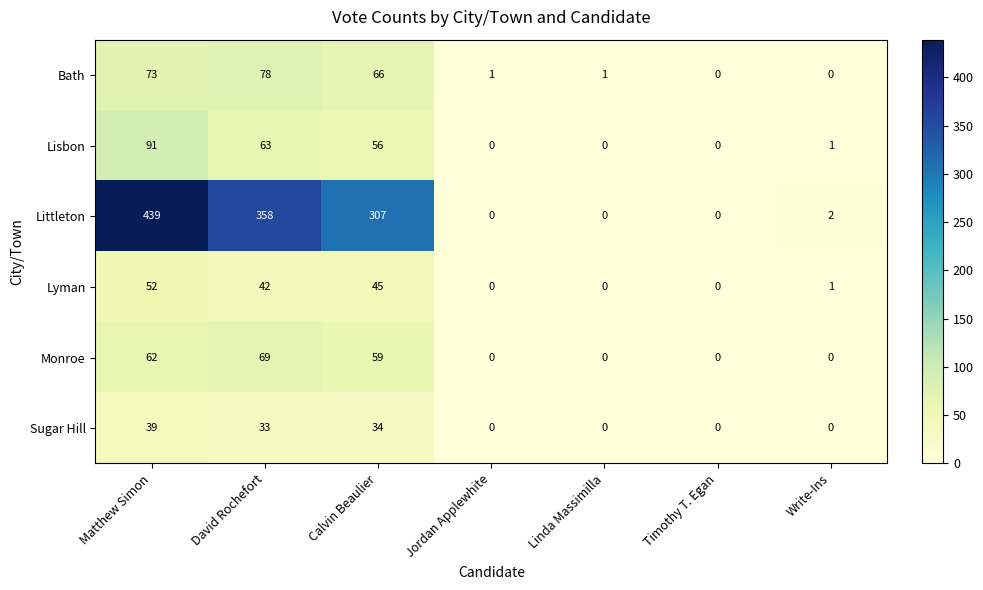

What is the difference between the second highest and second lowest values in the Bath series?

73